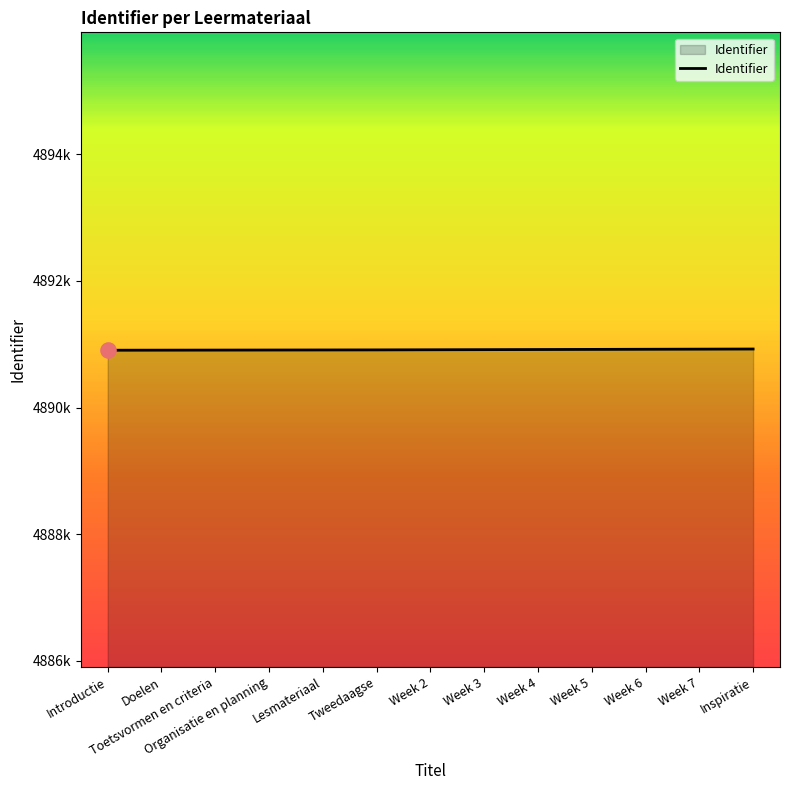

What is the ratio of the value at Week 6 to the value at Doelen?

1.0